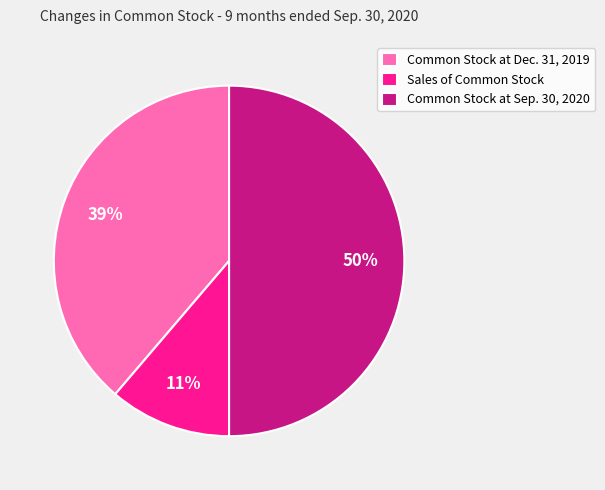

Combined, do Sales of Common Stock and Common Stock at Sep. 30, 2020 account for over 50%?

Yes